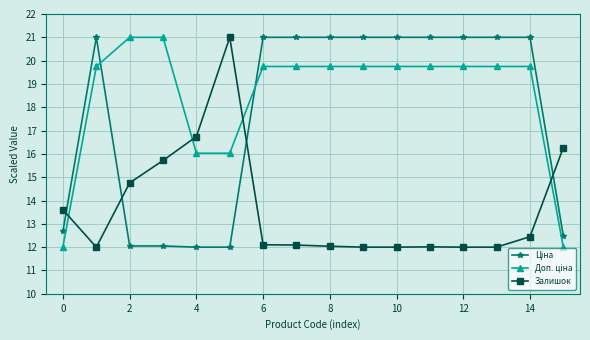

What is the maximum value shown in the chart?

21.0